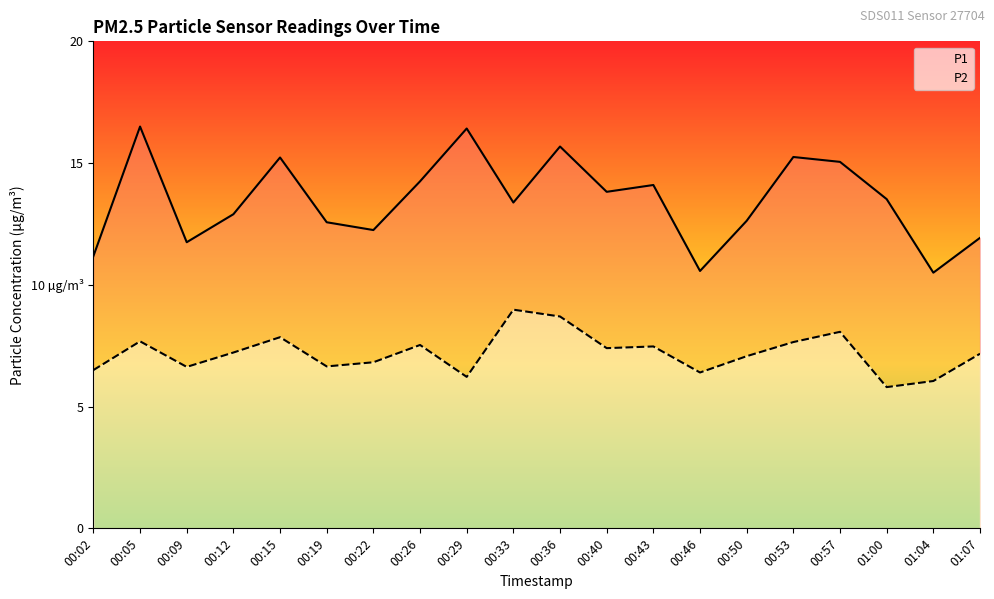

At which category does P2 reach its first local peak?

00:05